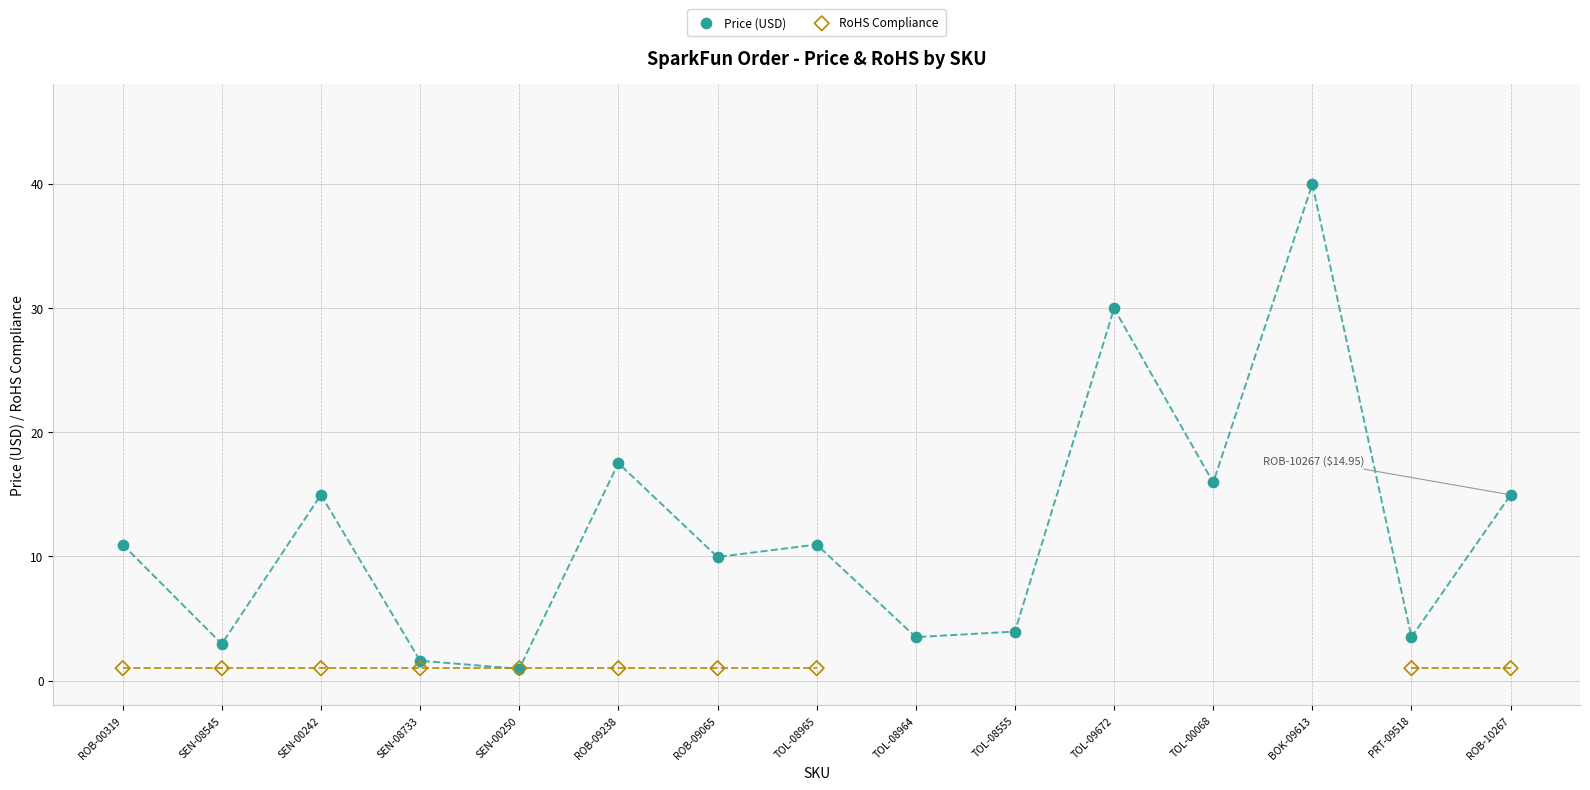

Which series has the widest spread of Y values?

Price (USD)